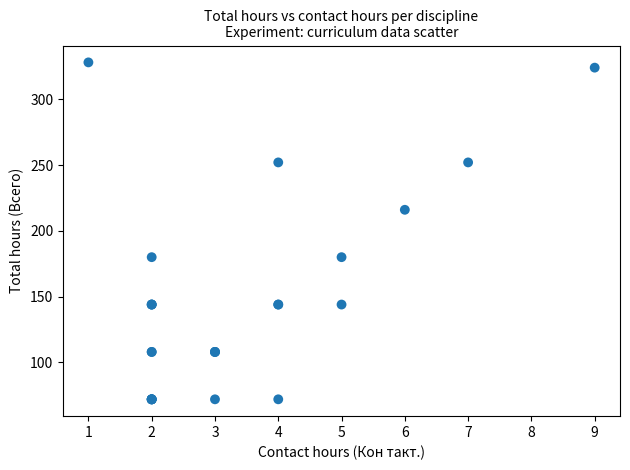

What Y value in the scatter plot is closest to 200?

216